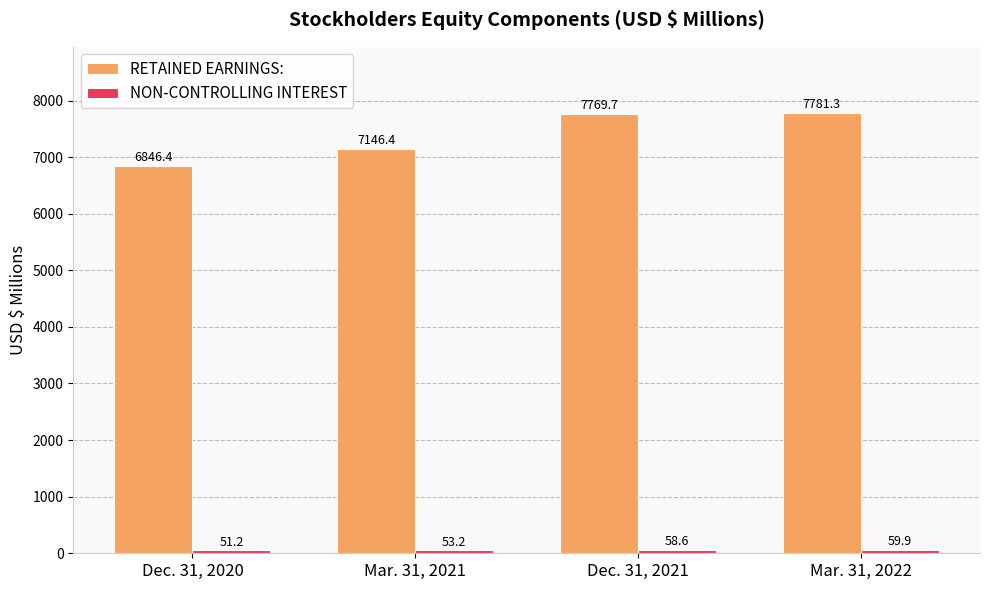

What is the difference between the second highest and second lowest values in the RETAINED EARNINGS: series?

623.3